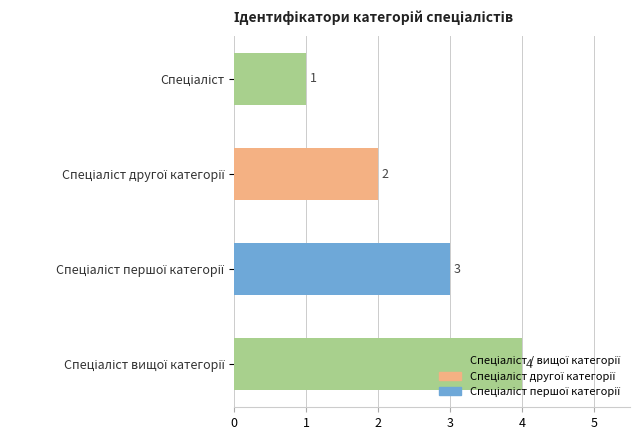

What is the difference between the maximum and minimum values?

3